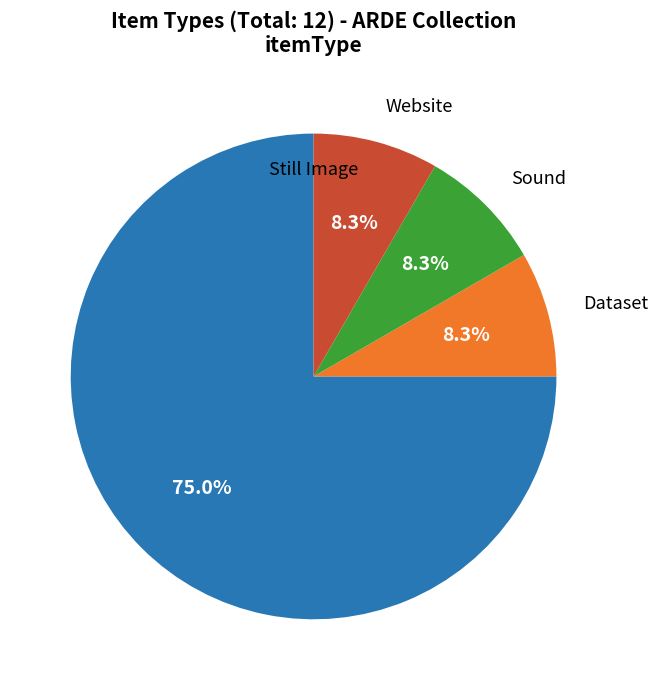

Is there any slice that represents more than half of the pie?

Yes